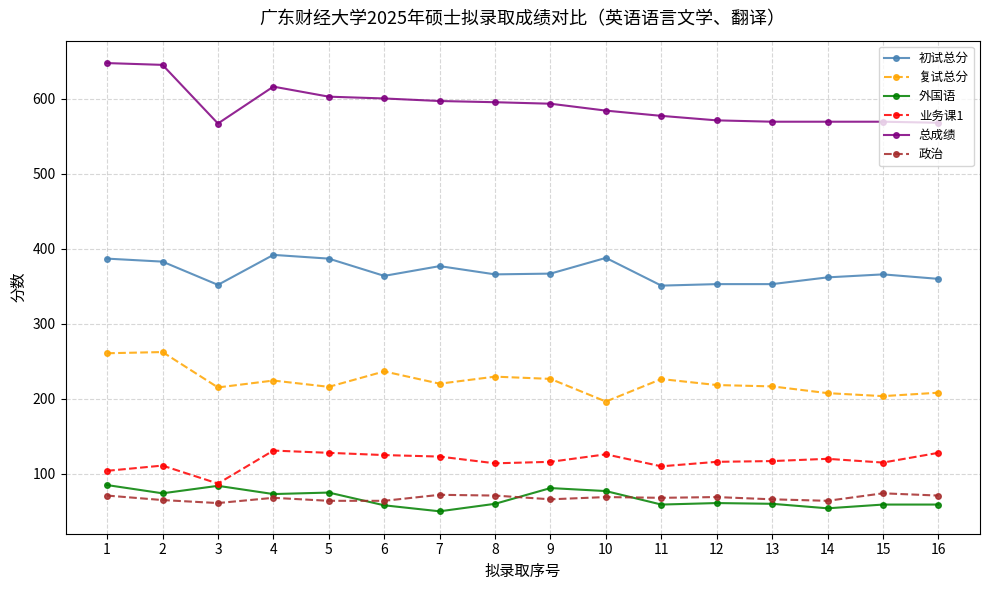

True or false: 外国语 and 初试总分 cross at least once.

False